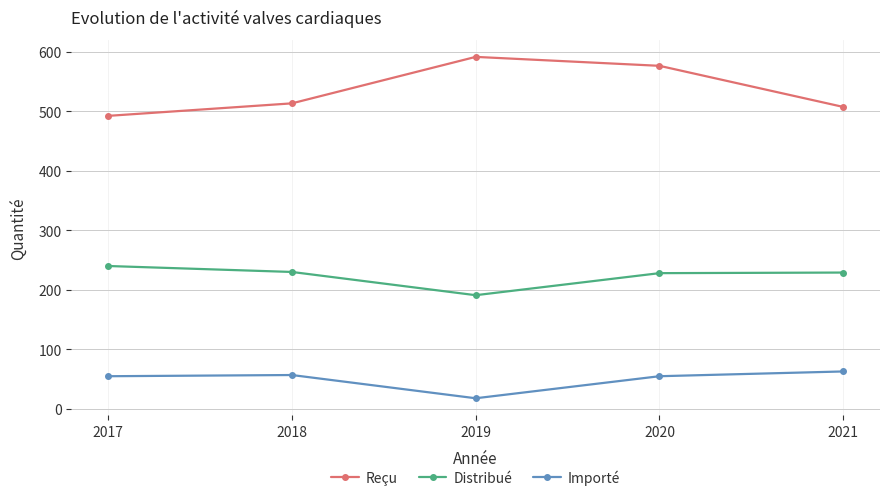

Which series has the largest total across all categories?

Reçu